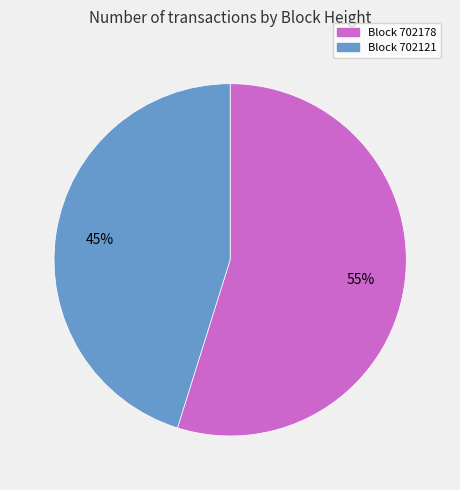

To the nearest percent, what is the difference between the largest and smallest slice percentages?

10%